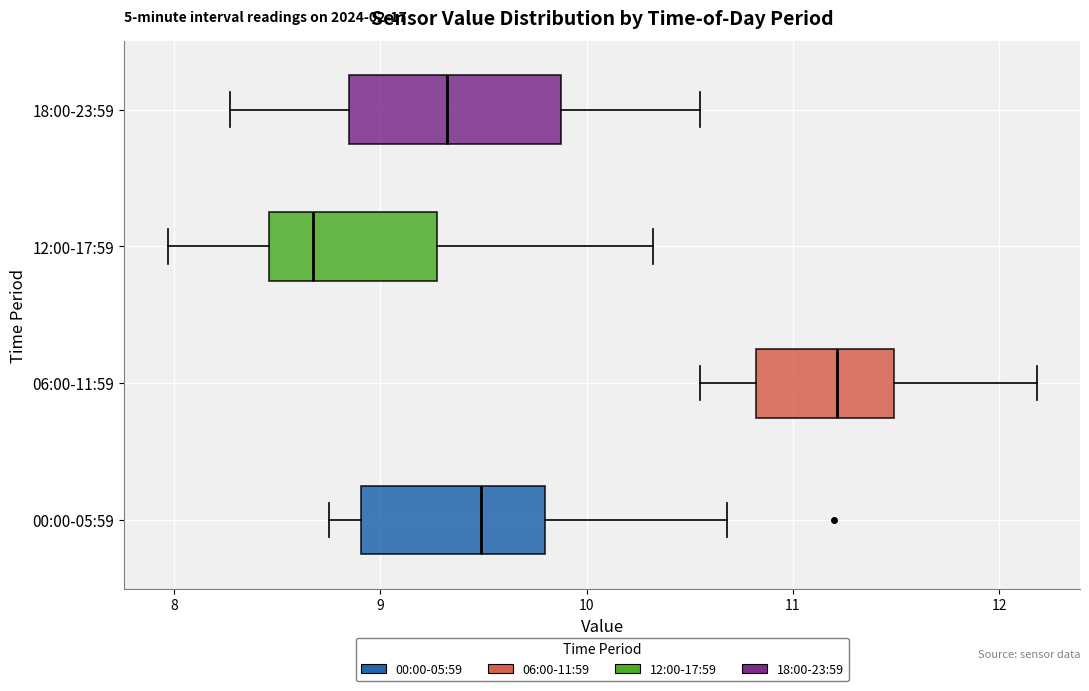

Reading bottom to top, transcribe this box plot: for each box, give where its median line is, the range the box spans, and where its two whiskers end, as read against the x-axis. The values are not printed on the chart, so give them approximately, as read against the axis.

00:00-05:59: median 9.5, box 8.9 to 9.8, whiskers 8.8 to 10.7
06:00-11:59: median 11.2, box 10.8 to 11.5, whiskers 10.6 to 12.2
12:00-17:59: median 8.7, box 8.5 to 9.3, whiskers 8.0 to 10.3
18:00-23:59: median 9.3, box 8.8 to 9.9, whiskers 8.3 to 10.6